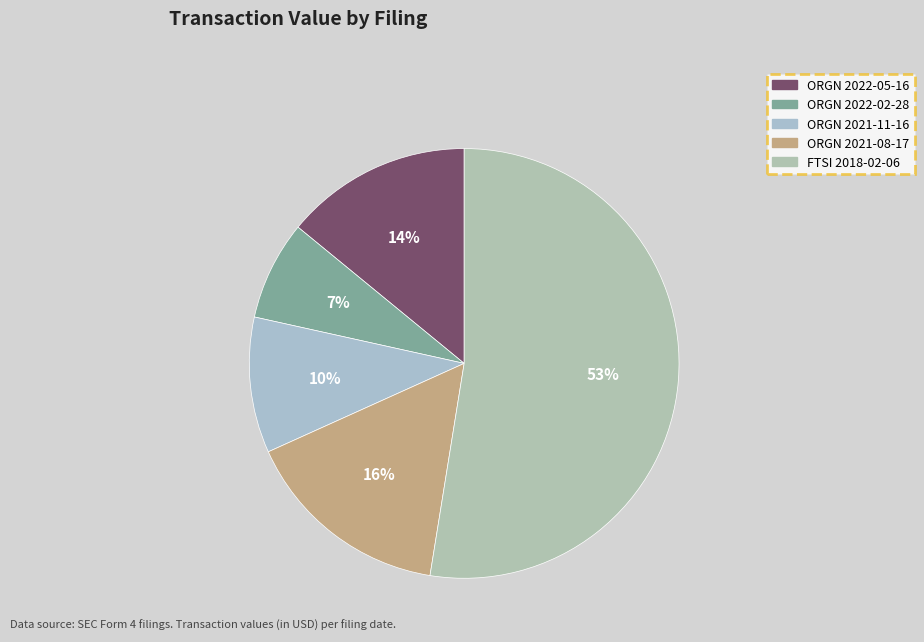

How many segments does this pie chart have?

5